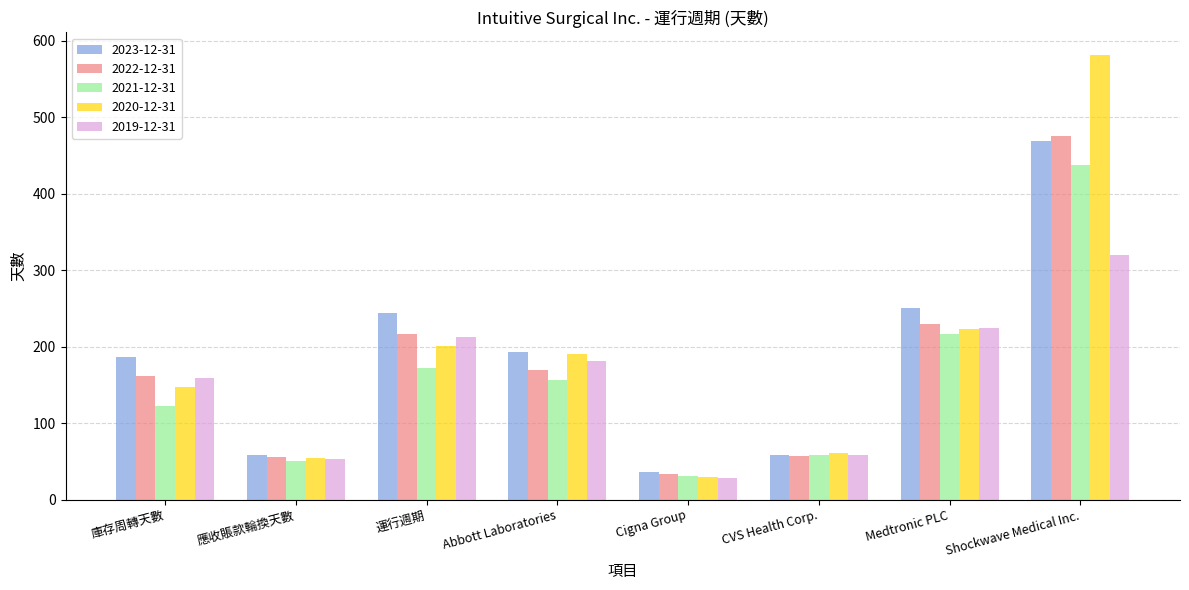

Which series changed the most between 庫存周轉天數 and 運行週期?

2023-12-31